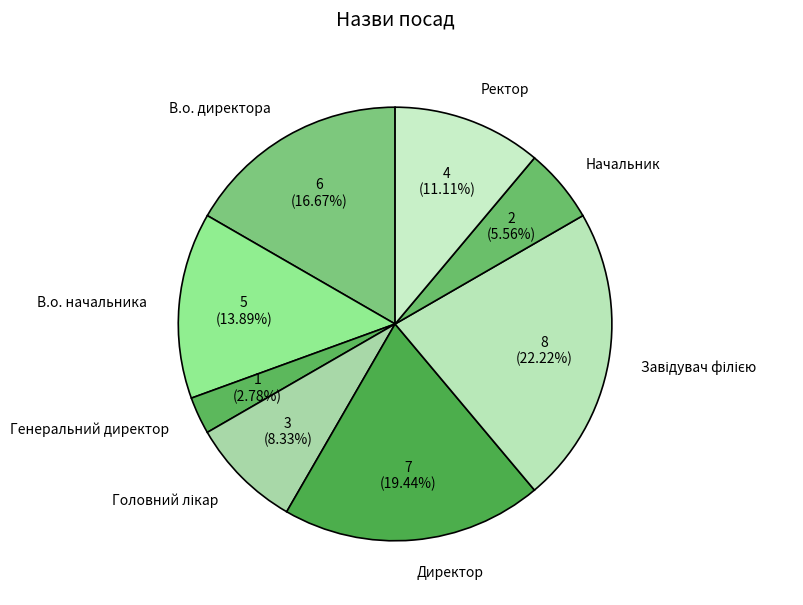

Do В.о. начальника and Ректор together represent more than half of the pie?

No